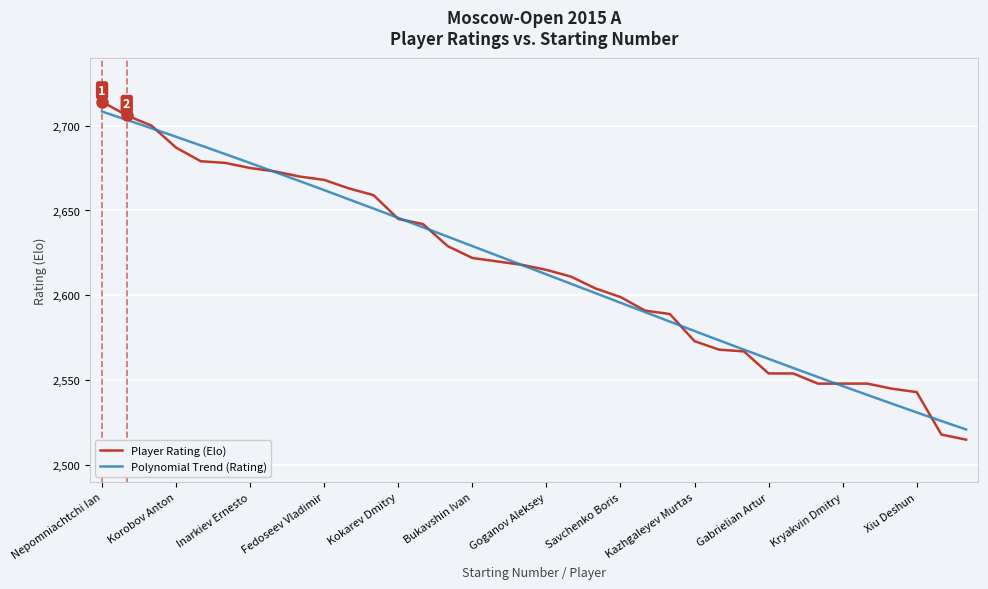

Which has a higher value, Timofeev Artyom or Petrosian Tigran L.?

Petrosian Tigran L.